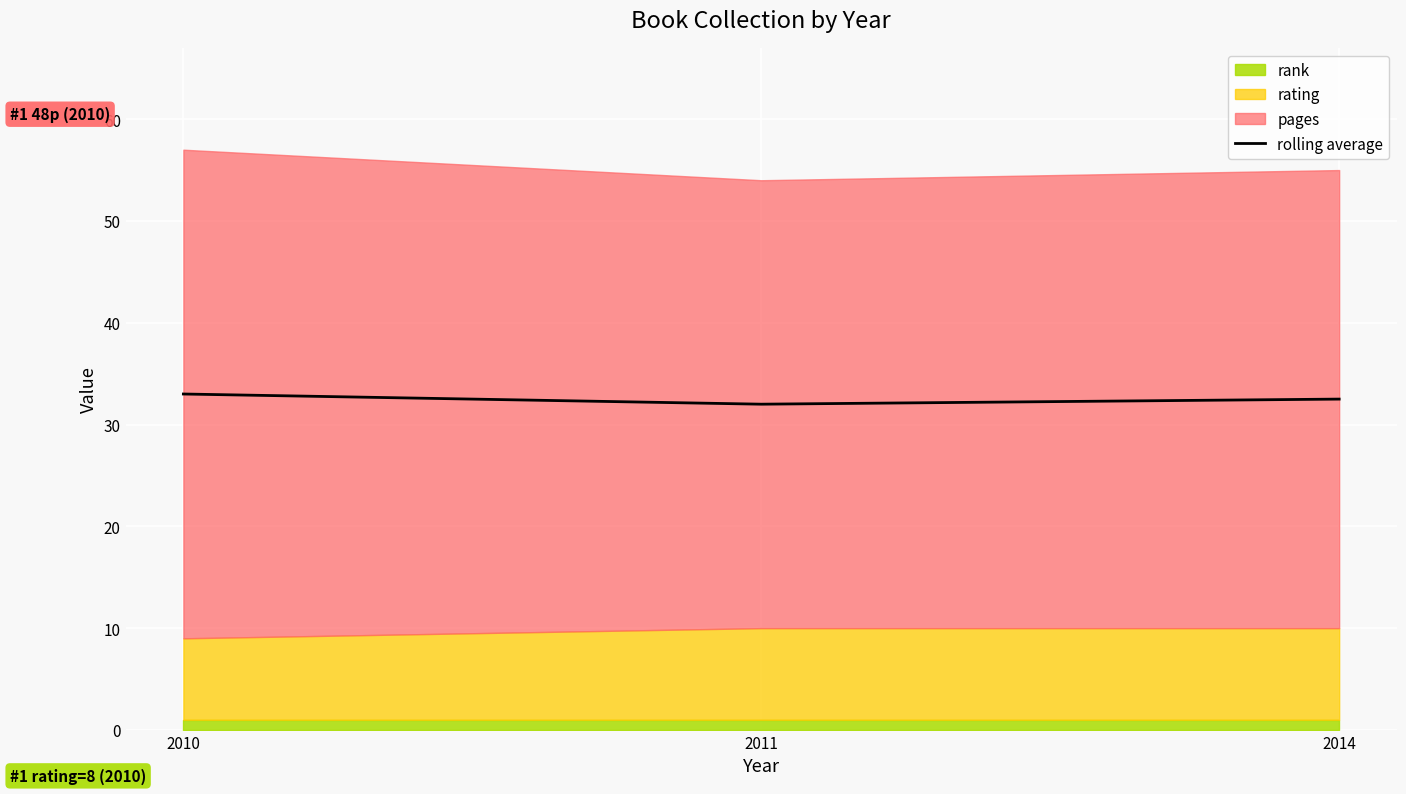

What is the value of the 3rd point from the left?

32.5